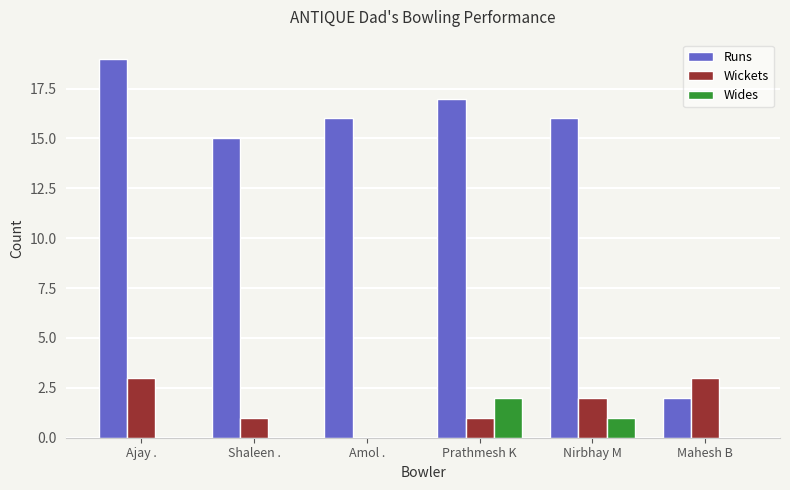

Reading left to right, extract all data points from this chart.

Runs: Ajay .=19	Shaleen .=15	Amol .=16	Prathmesh K=17	Nirbhay M=16	Mahesh B=2
Wickets: Ajay .=3	Shaleen .=1	Amol .=0	Prathmesh K=1	Nirbhay M=2	Mahesh B=3
Wides: Ajay .=0	Shaleen .=0	Amol .=0	Prathmesh K=2	Nirbhay M=1	Mahesh B=0